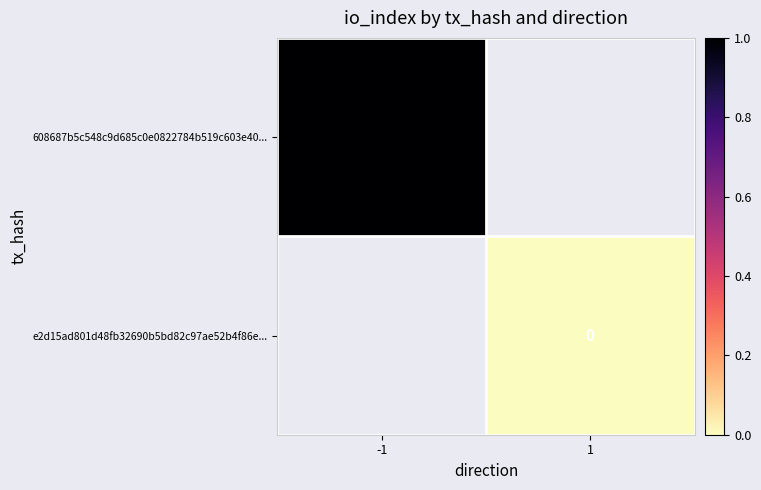

Which series has the widest spread of values?

608687b5c548c9d685c0e0822784b519c603e40...